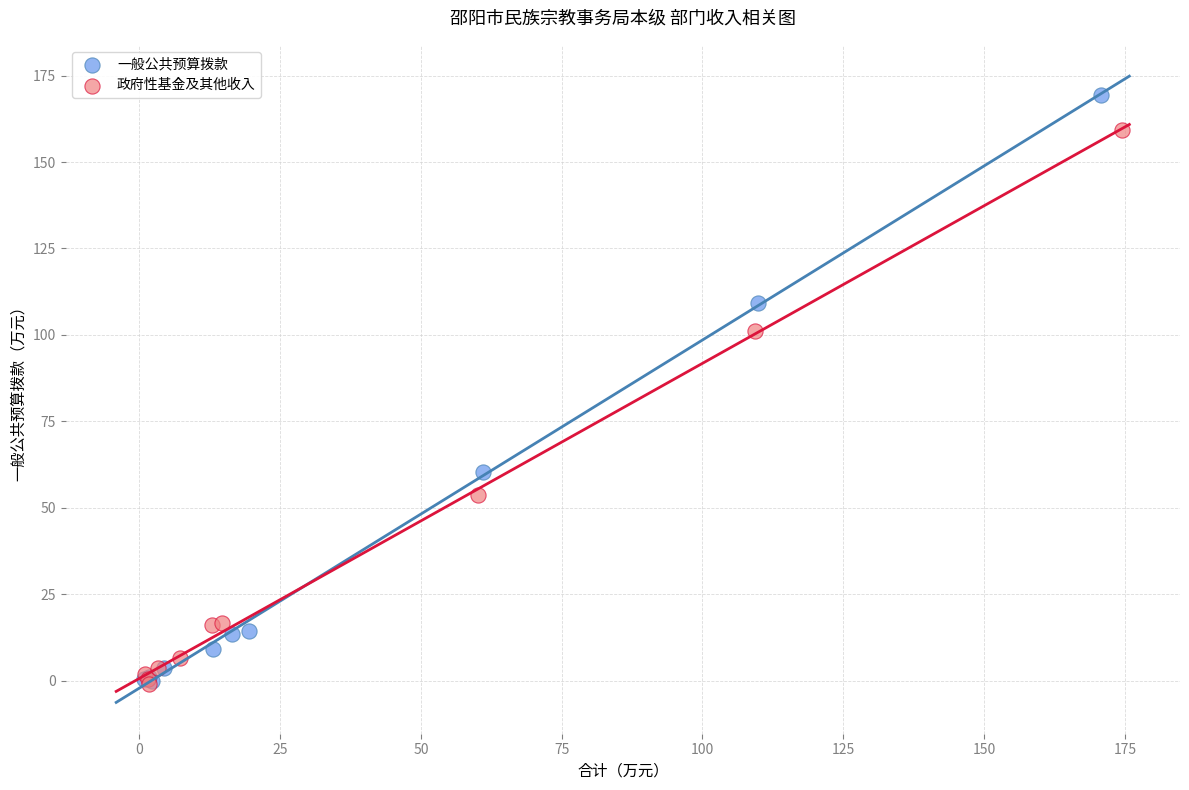

Which series contains the highest Y value?

一般公共预算拨款